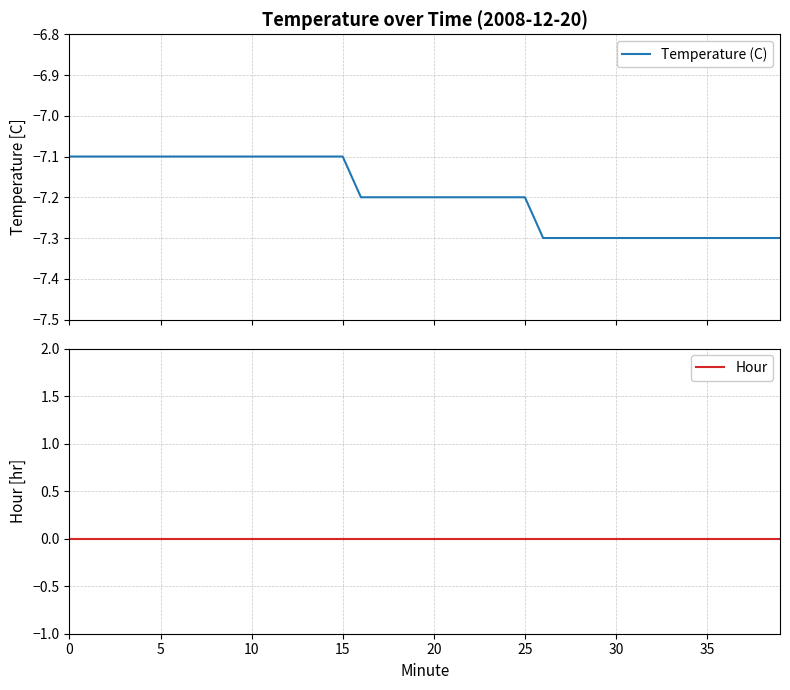

True or false: Hour has more than 2 points higher than both neighbors.

False